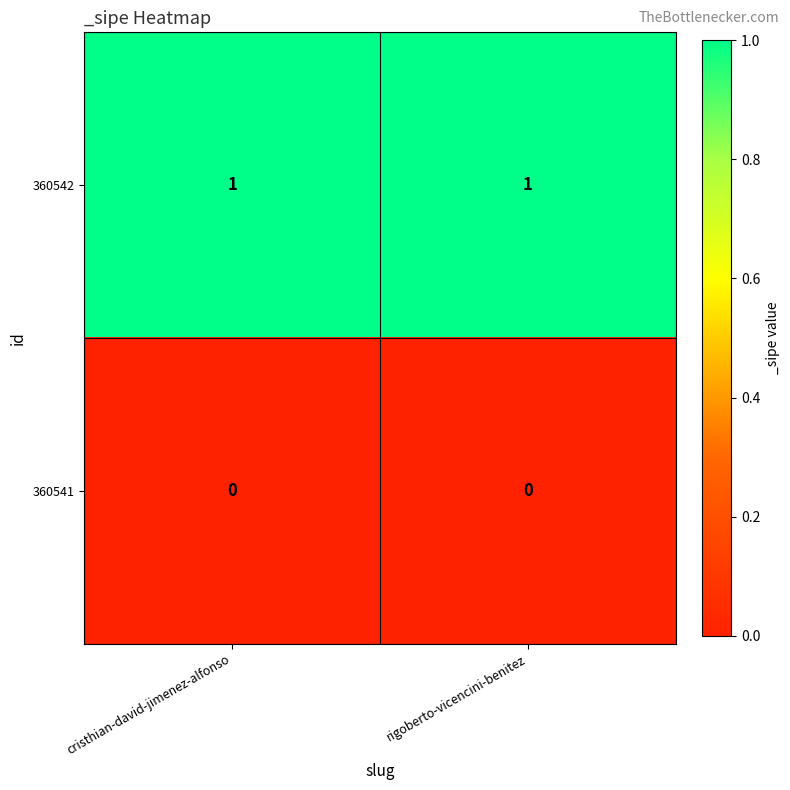

What is the total value across all series at rigoberto-vicencini-benitez?

1